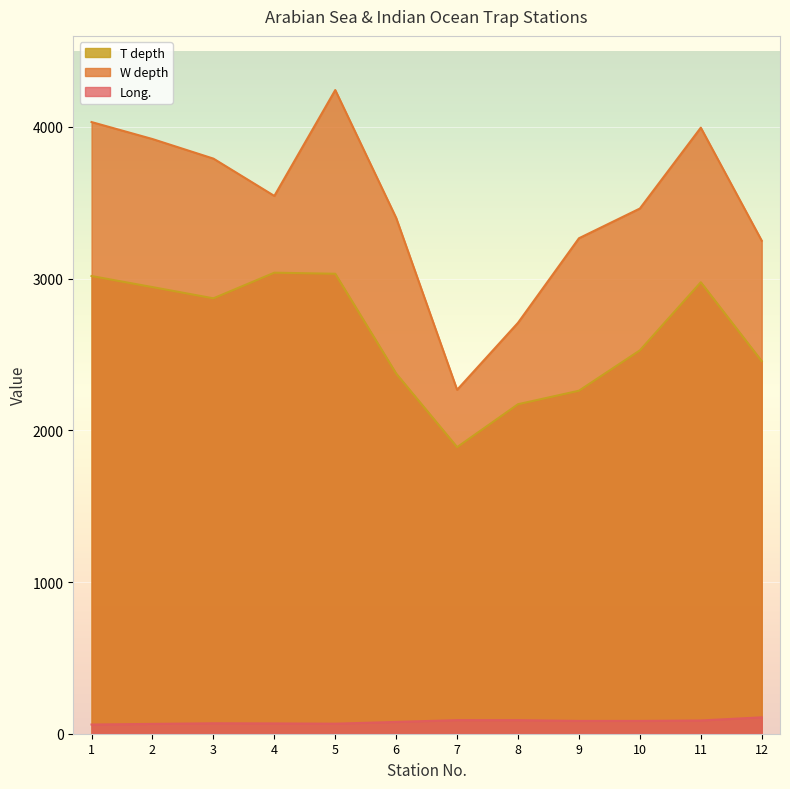

At which label does Long. first exceed 84?

7